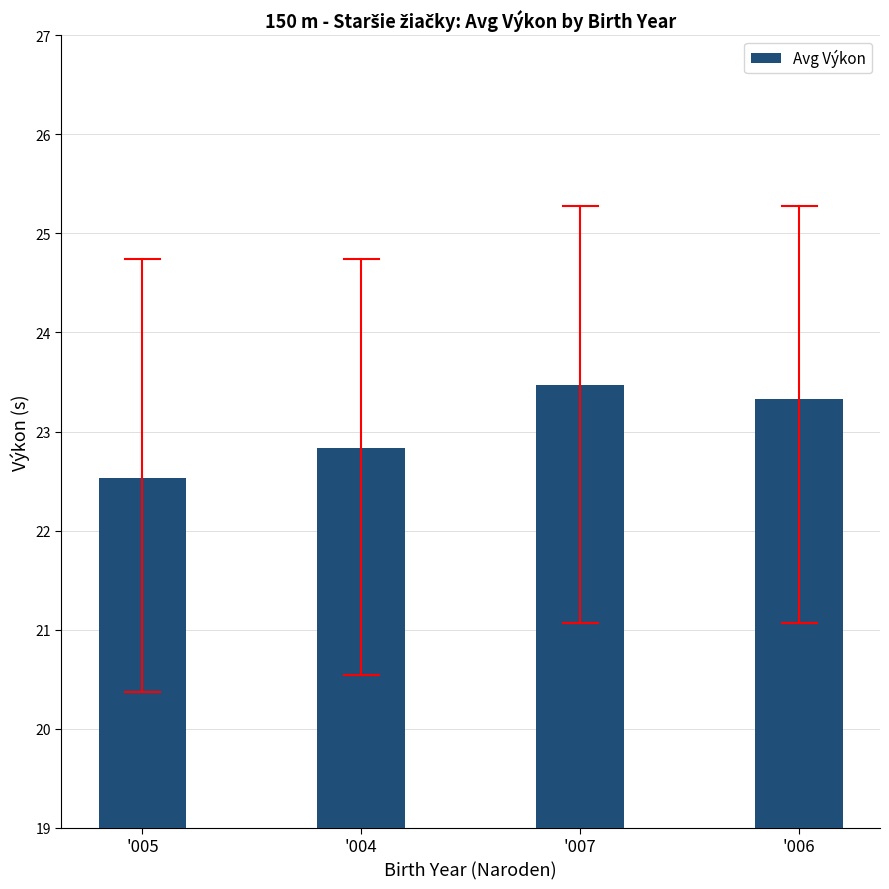

What is the label of the 3rd bar from the right?

'004